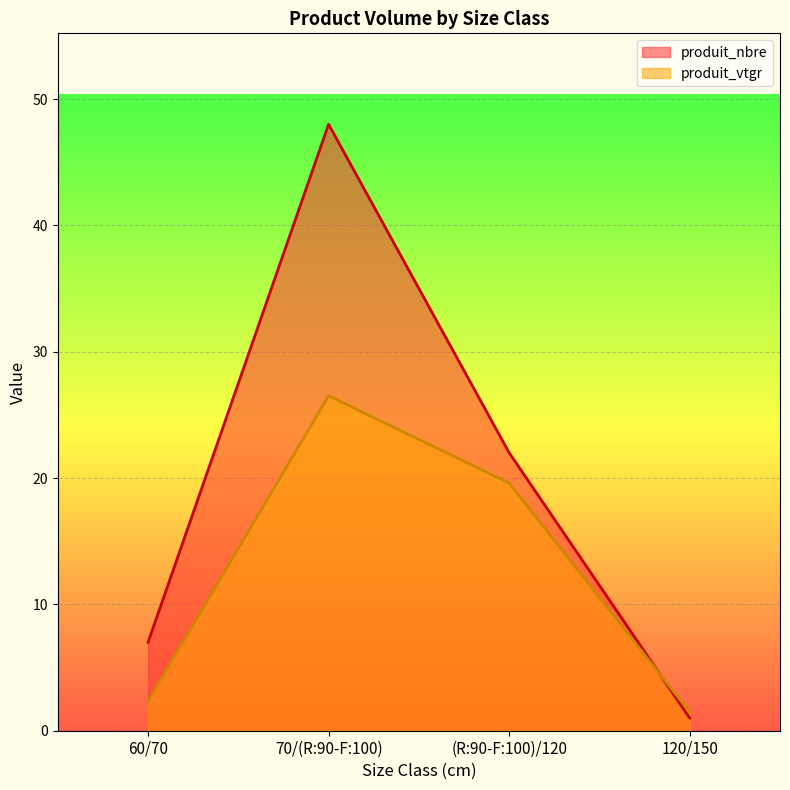

Where does the produit_nbre series first go above 22?

70/(R:90-F:100)